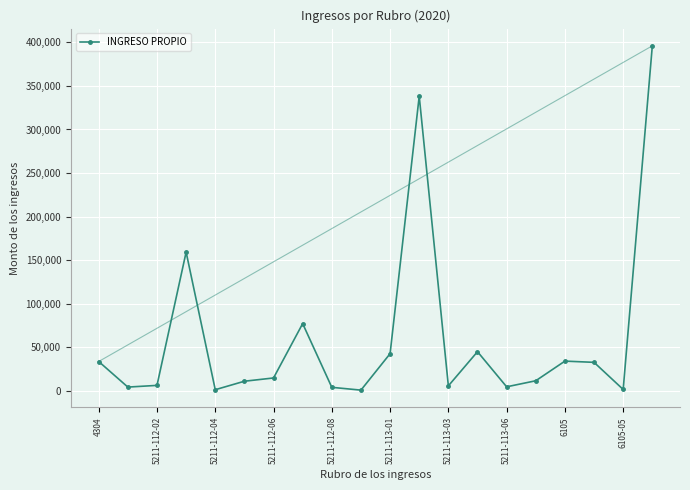

What is the greatest value displayed?

396084